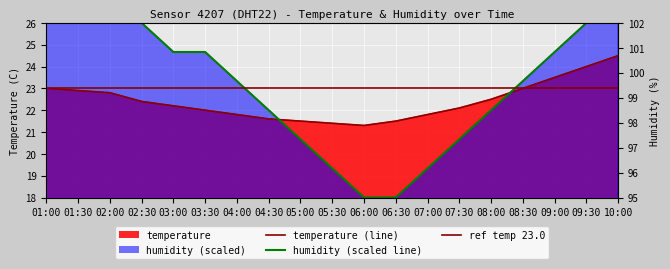

What is the sum of the temperature values at 03:00 and 01:30?

45.1